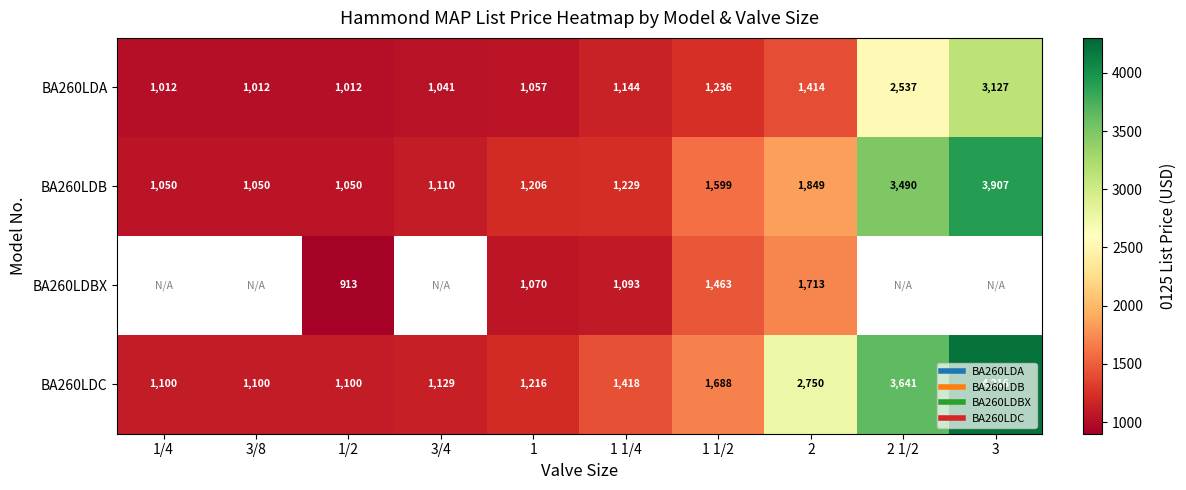

Which series changed the most between 1 1/2 and 3?

BA260LDC